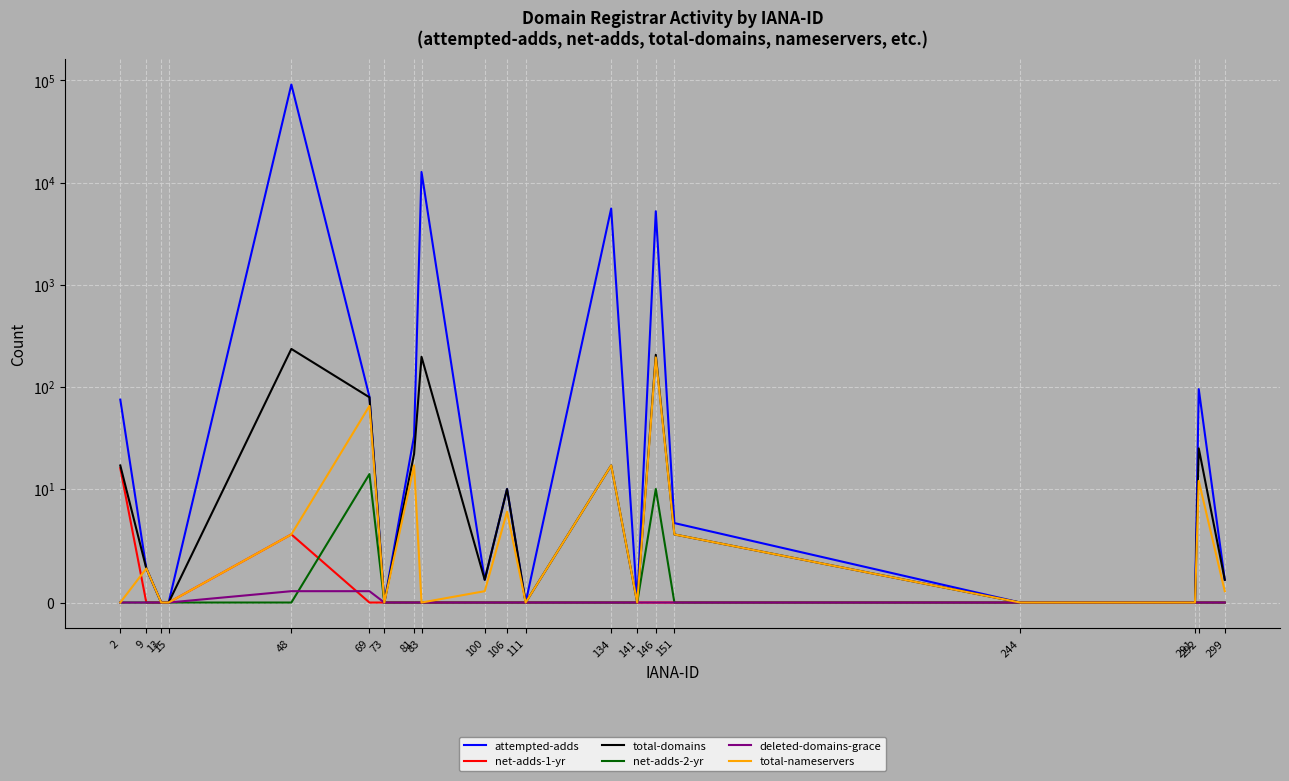

At how many categories does at least one series exceed 85363?

1